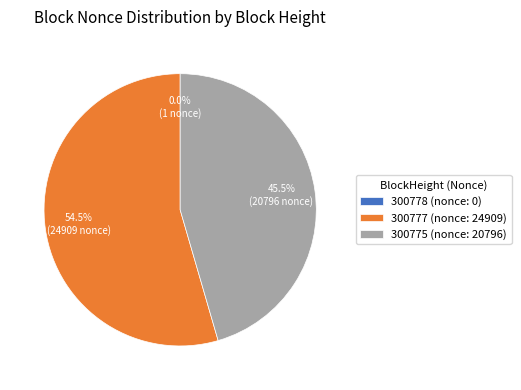

Between 300777 (nonce: 24909) and 300775 (nonce: 20796), which is larger?

300777 (nonce: 24909)